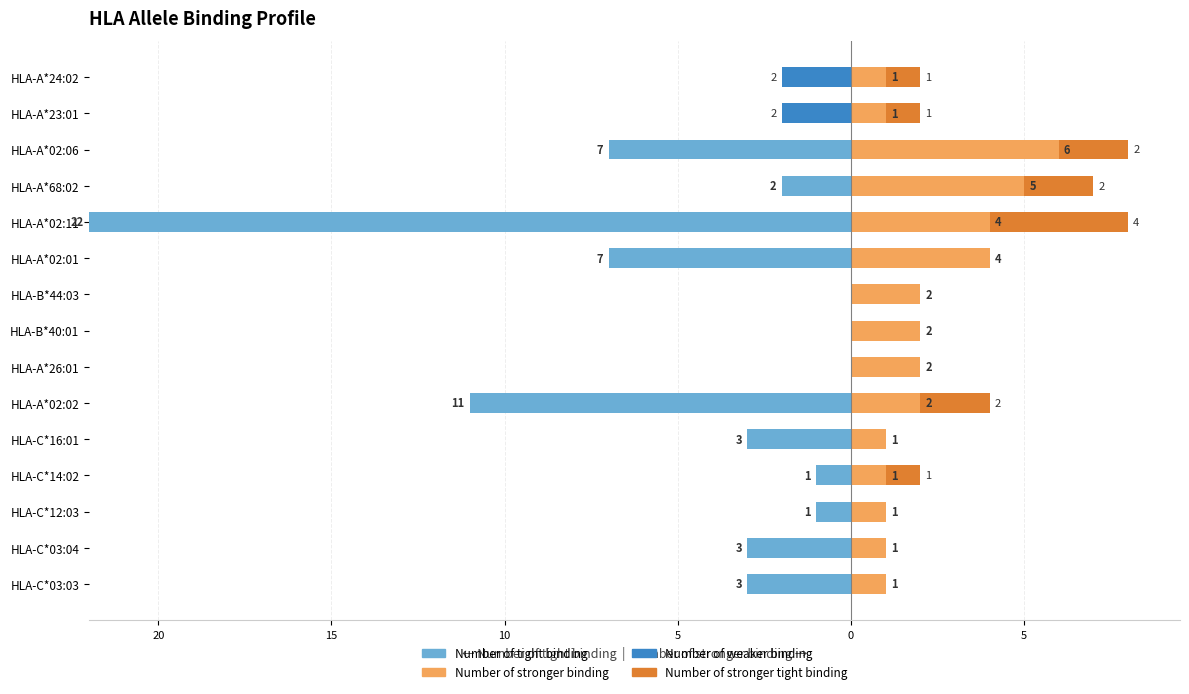

Is it true that Number of stronger tight binding equals 0 at HLA-C*03:03?

True